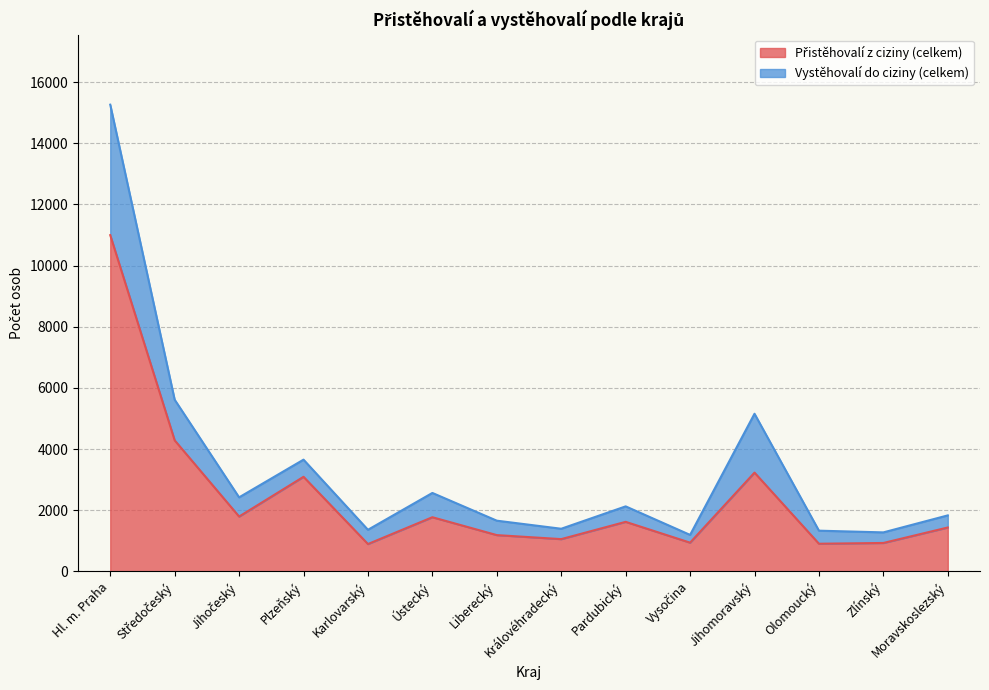

At how many categories does at least one series exceed 7580?

1